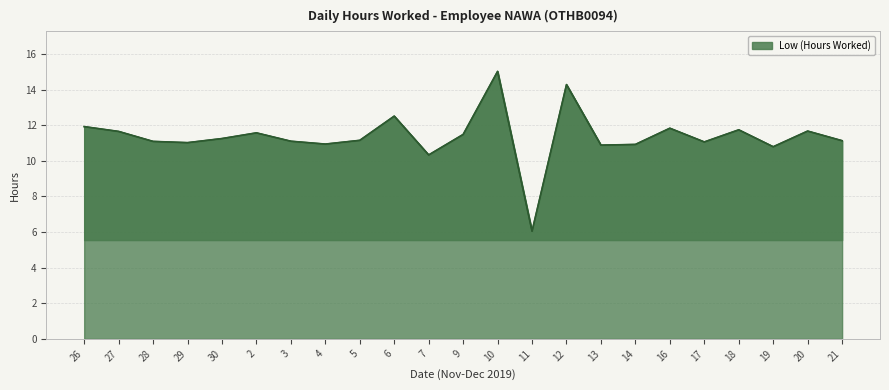

What is the difference between the values at 19 and 30?

0.5